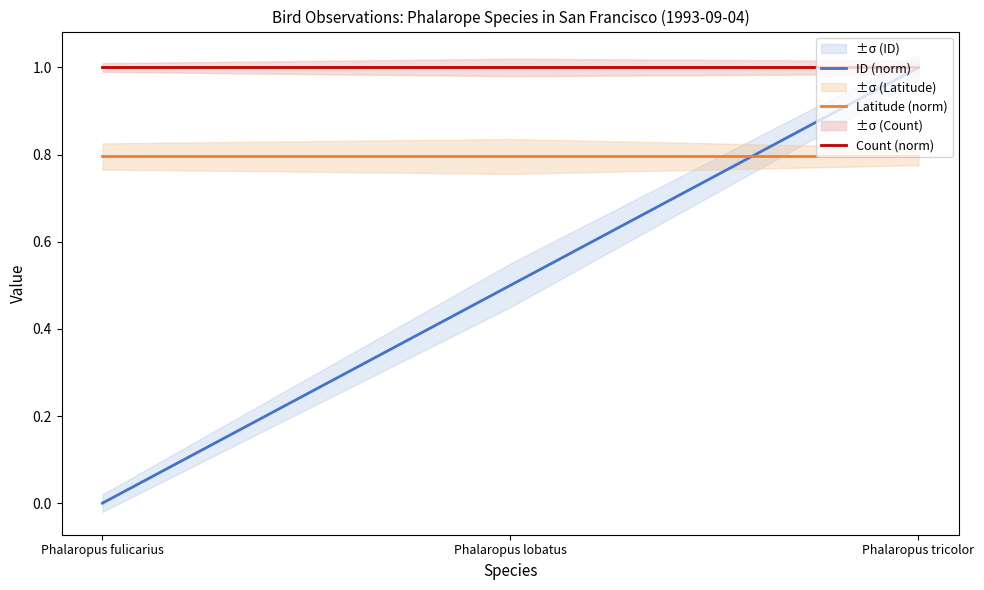

Is it true that Count (norm) equals 1.0 at Phalaropus lobatus?

True